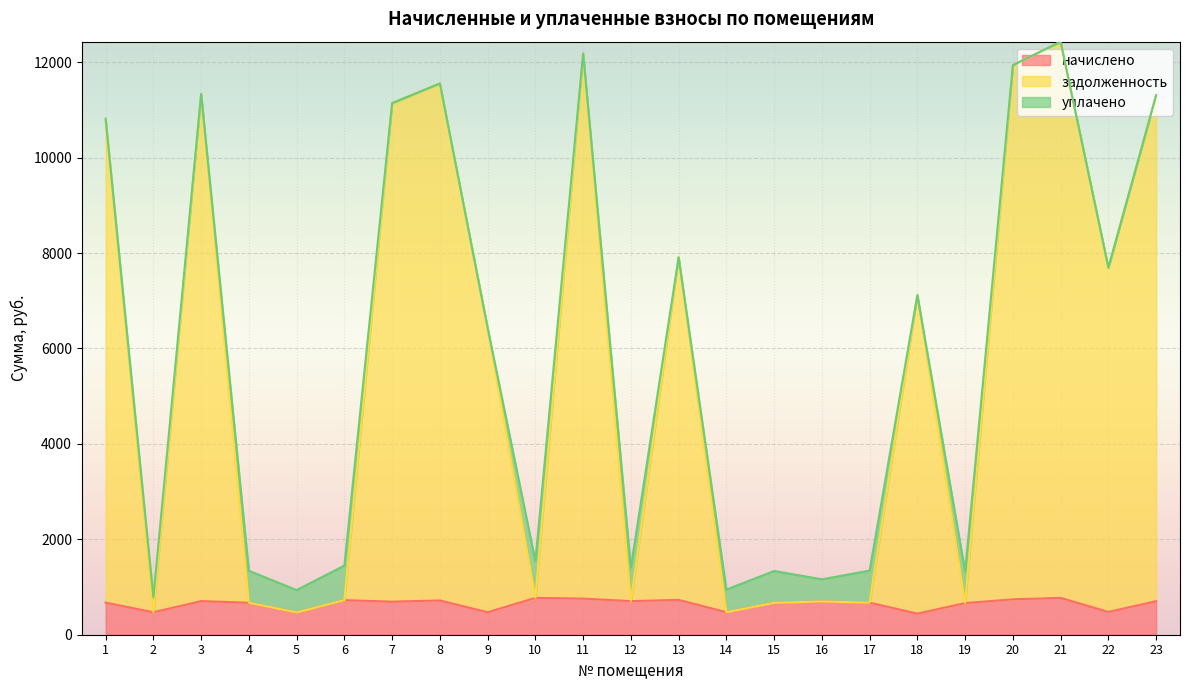

What is the lowest value of the начислено series?

442.3